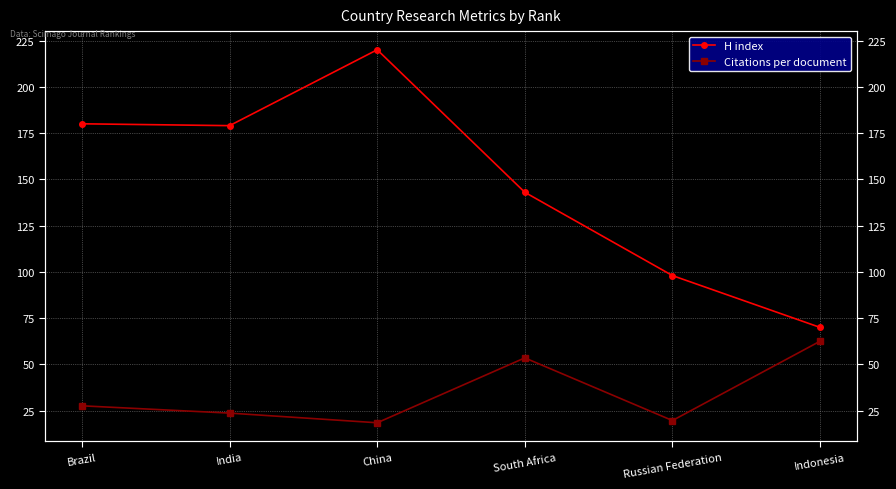

Where is the first local maximum for Citations per document?

South Africa